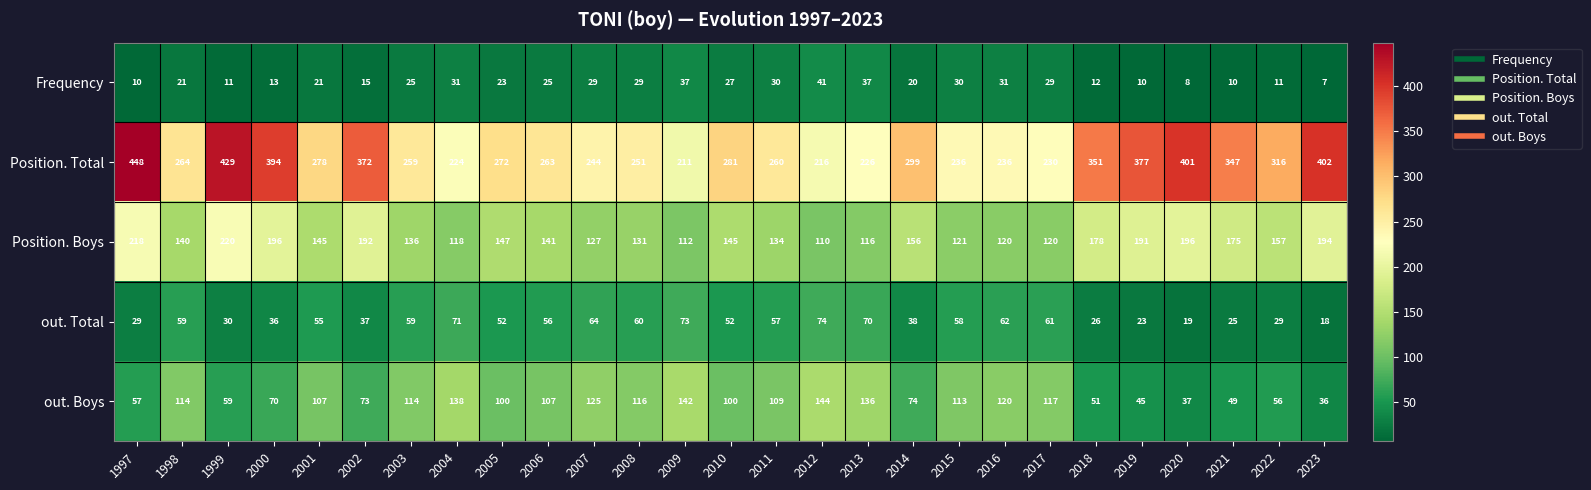

What is the difference between the maximum and minimum values in the out. Boys series?

108